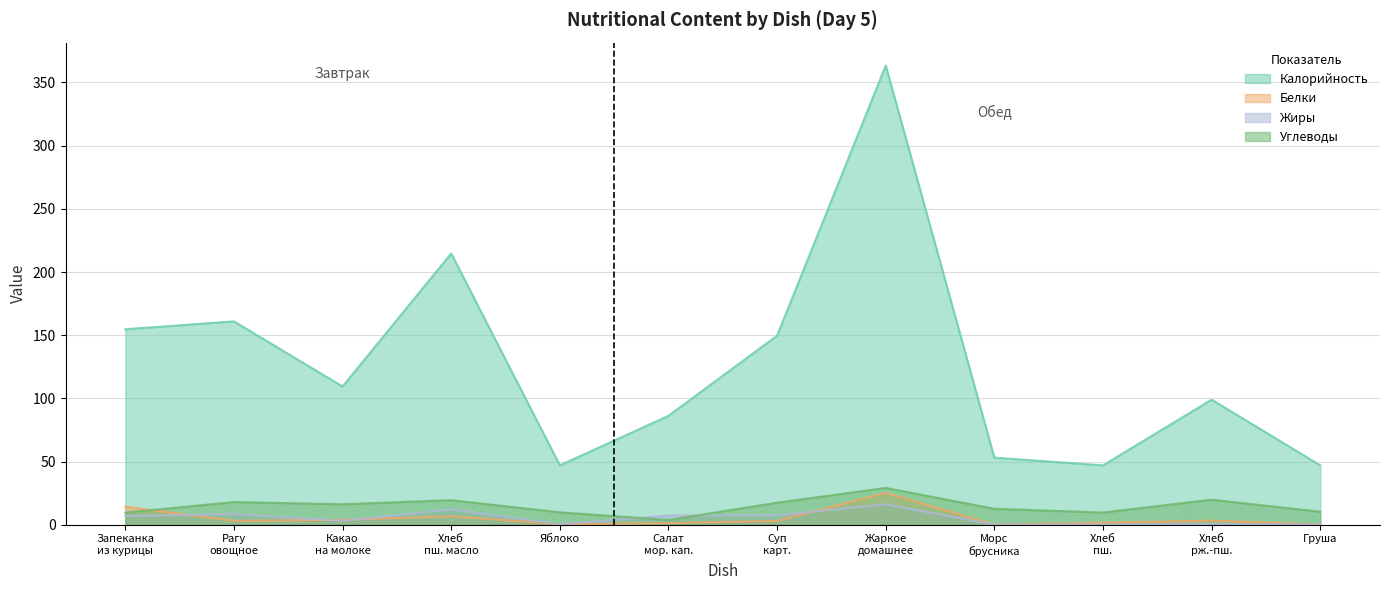

At which label does Белки reach its peak?

Жаркое домашнее